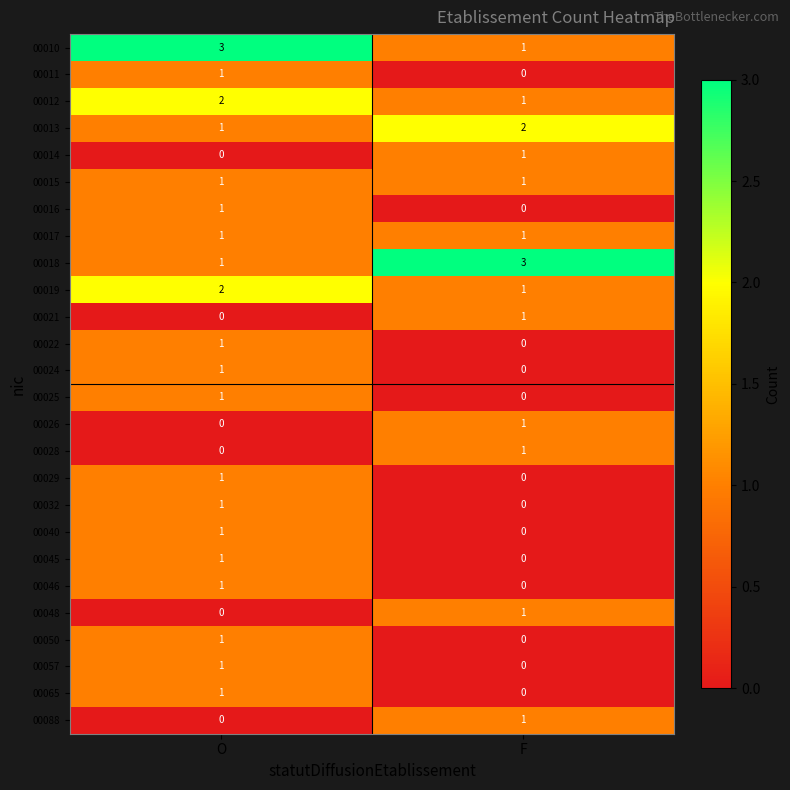

What is the total value across all series at F?

16